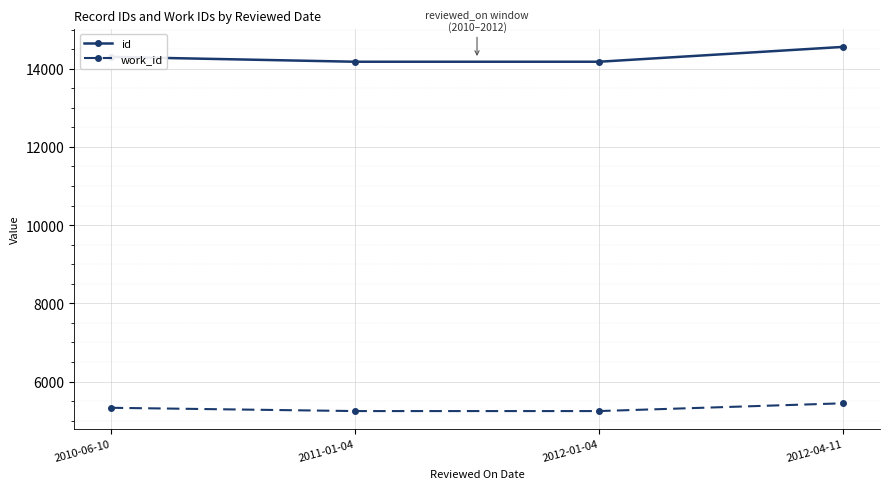

What value does the id series have at 2010-06-10, to the nearest 50?

14300